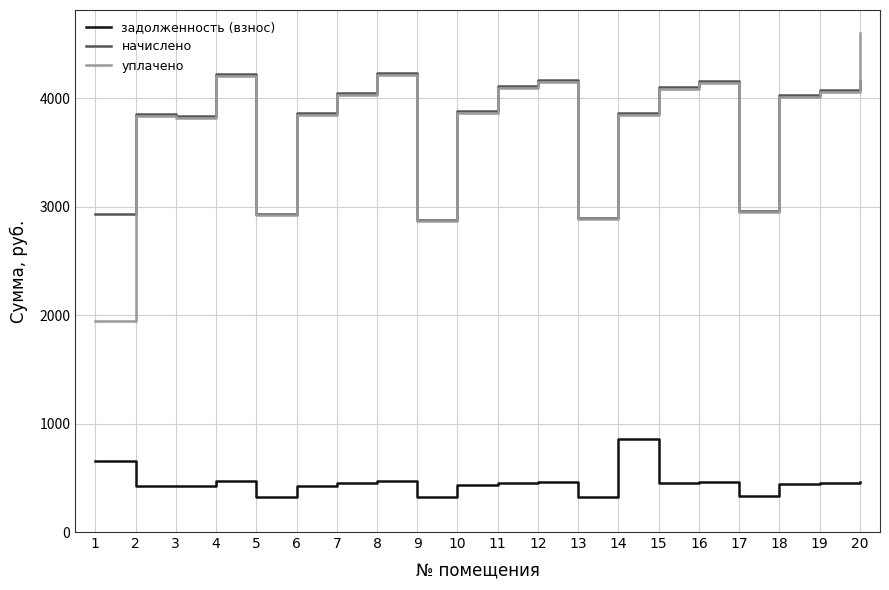

Rank the series by their maximum value, from highest to lowest.

уплачено, начислено, задолженность (взнос)